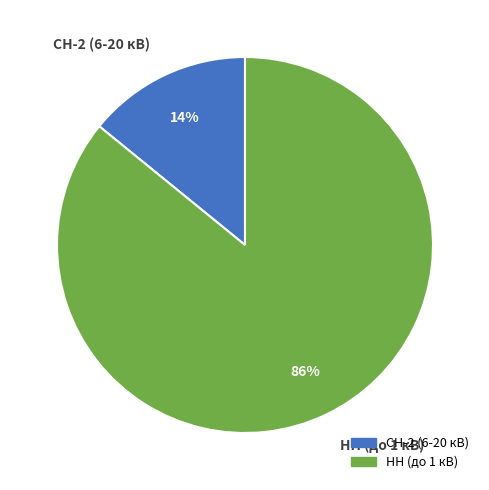

Which has a higher value, НН (до 1 кВ) or СН-2 (6-20 кВ)?

НН (до 1 кВ)